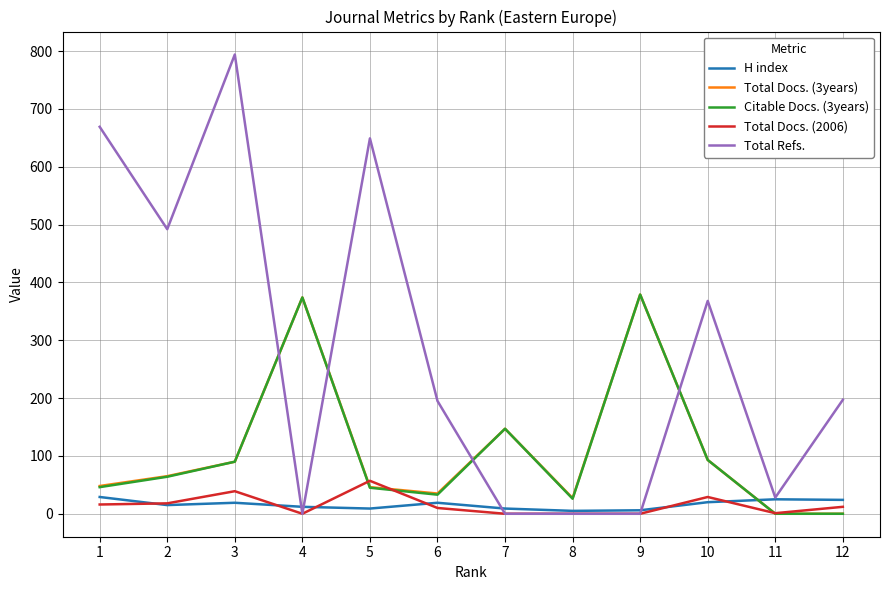

After their last crossing, which series has the higher values: Citable Docs. (3years) or Total Refs.?

Total Refs.